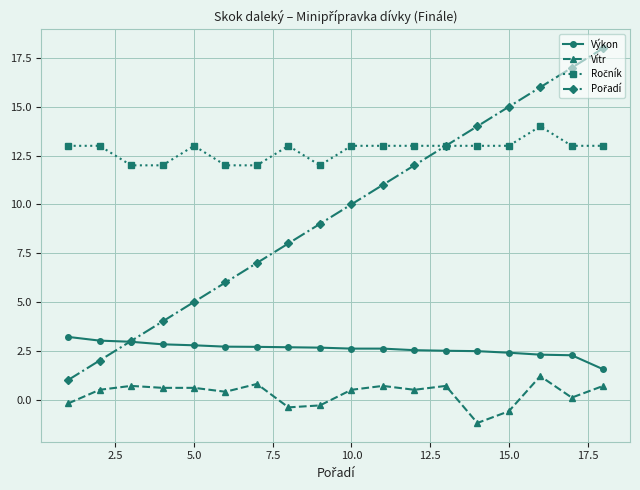

What is the maximum value shown in the chart?

18.0